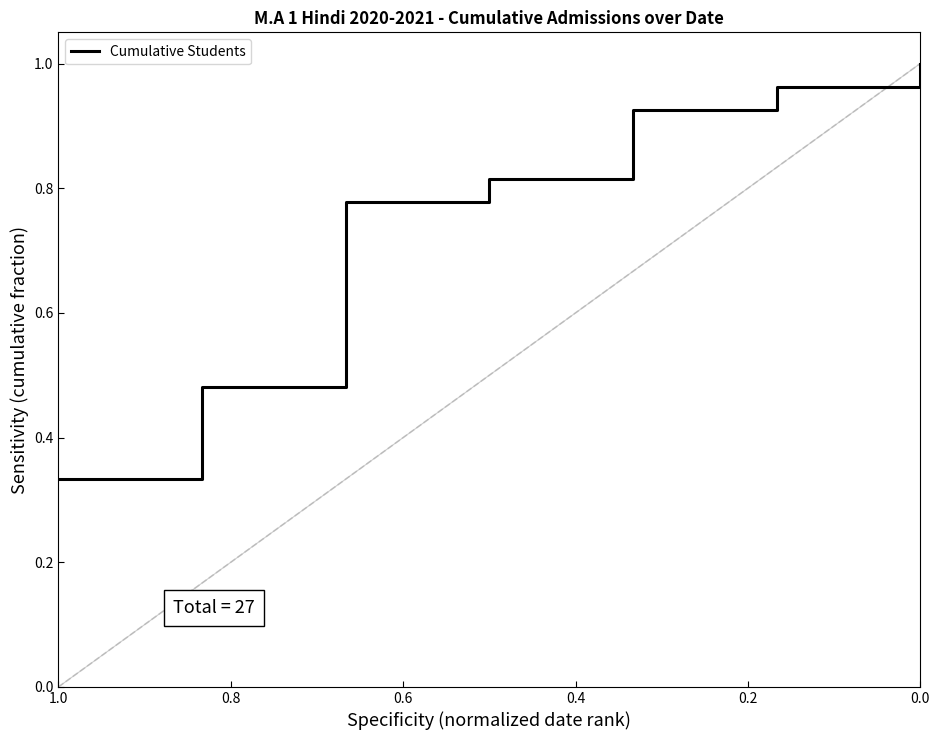

At which category does the chart reach its minimum across all series?

1.0